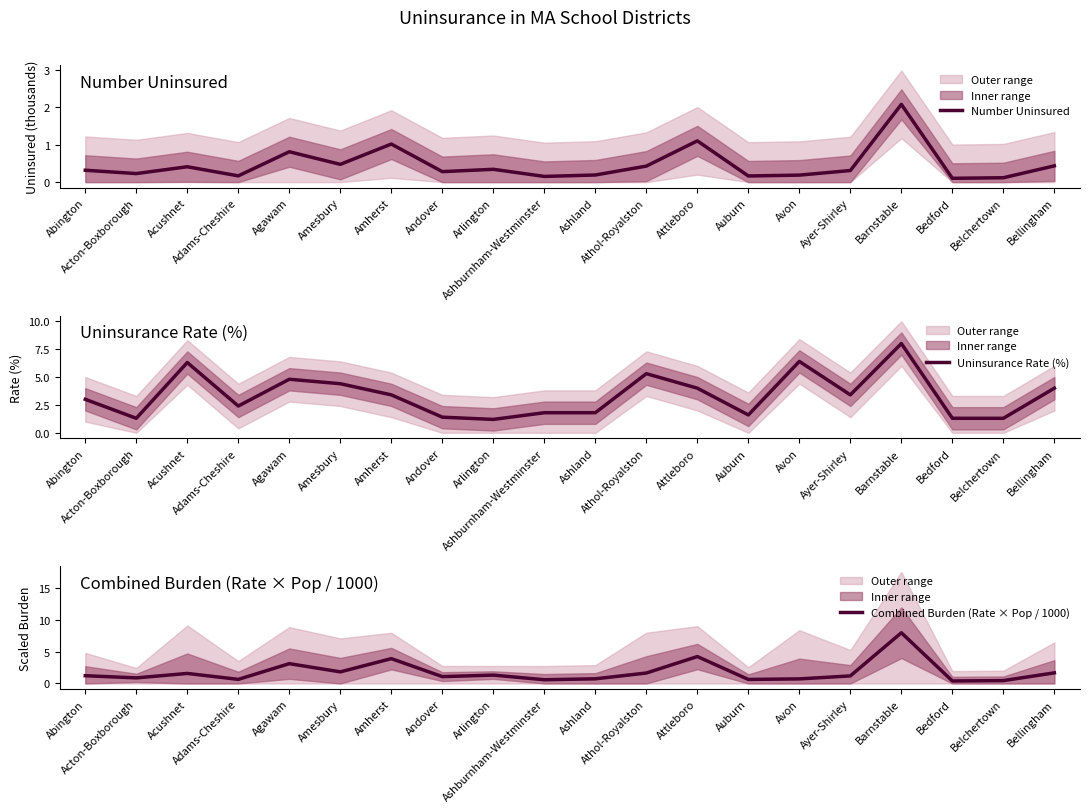

Is it true that Combined Burden (Rate × Pop / 1000) equals 8.0 at Barnstable?

True